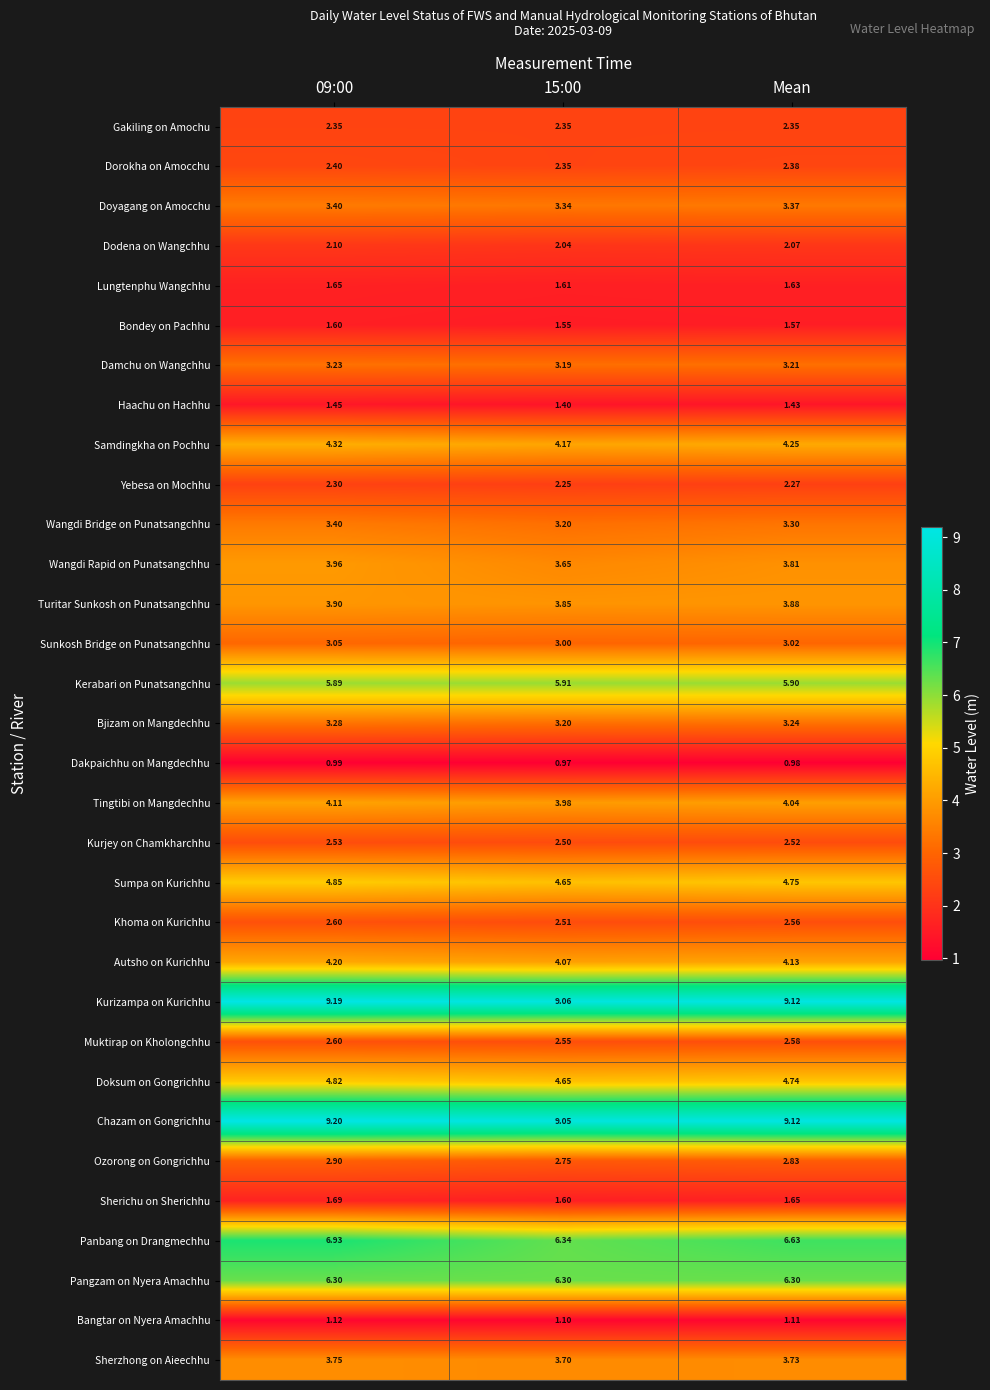

Between 09:00 and 15:00, which series saw the biggest shift?

Panbang on Drangmechhu